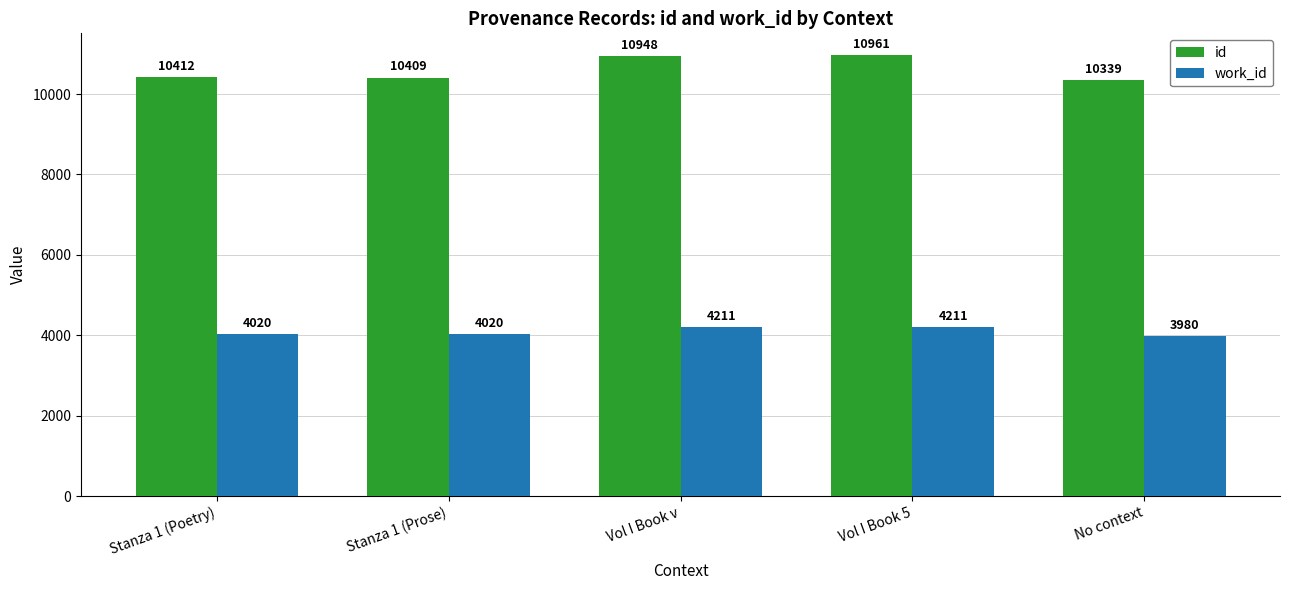

At Stanza 1 (Prose), list the series in order from largest to smallest.

id, work_id